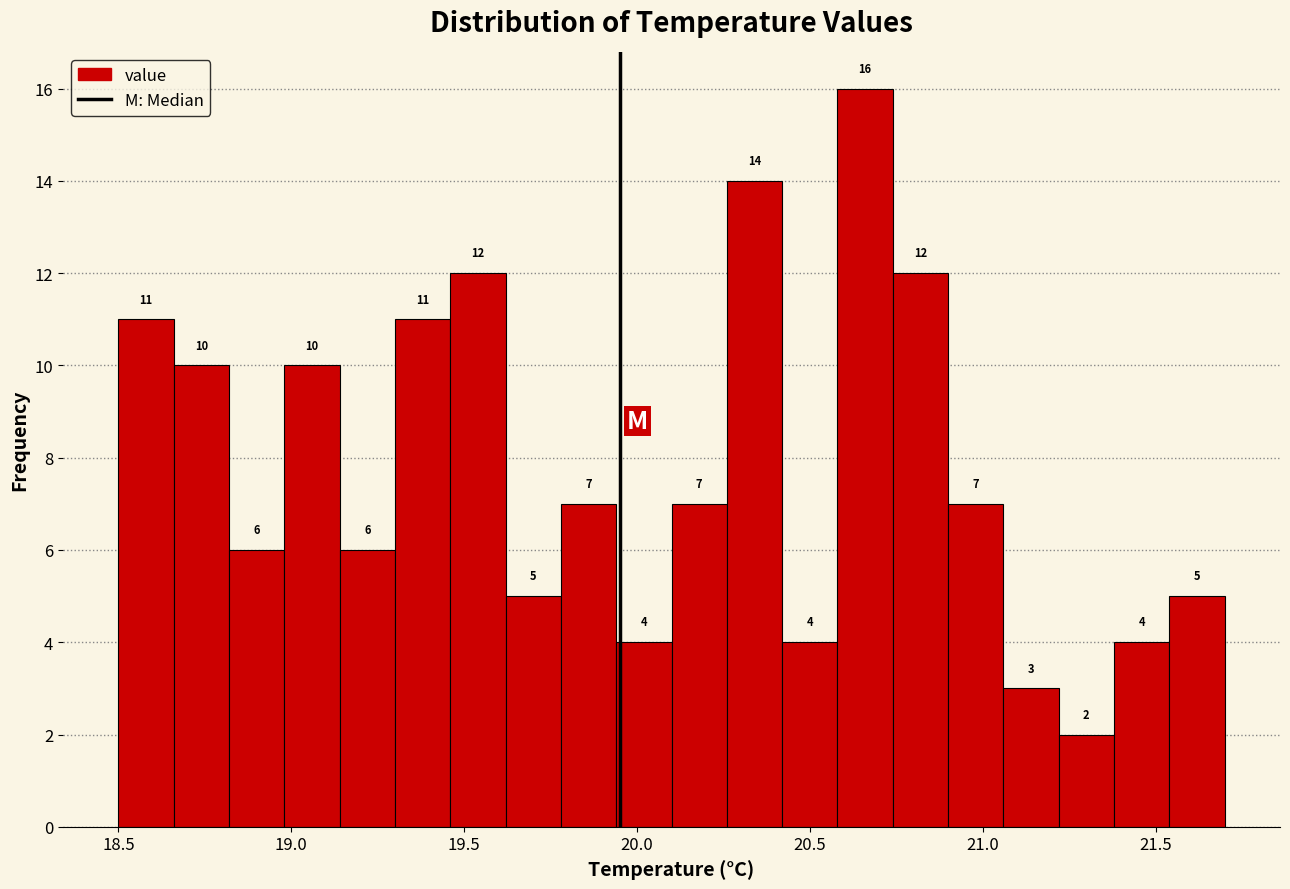

Read against the x-axis, roughly where is the centre of the tallest bar?

20.65